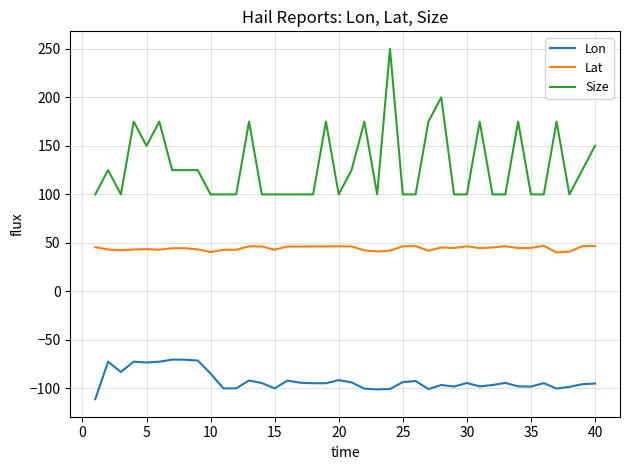

What is the smallest value displayed?

-111.1